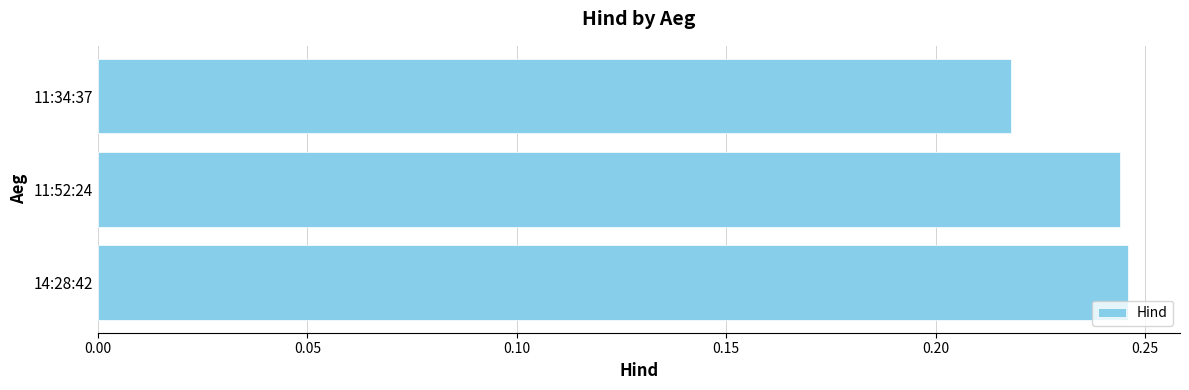

At which label is the value closest to 0?

11:34:37